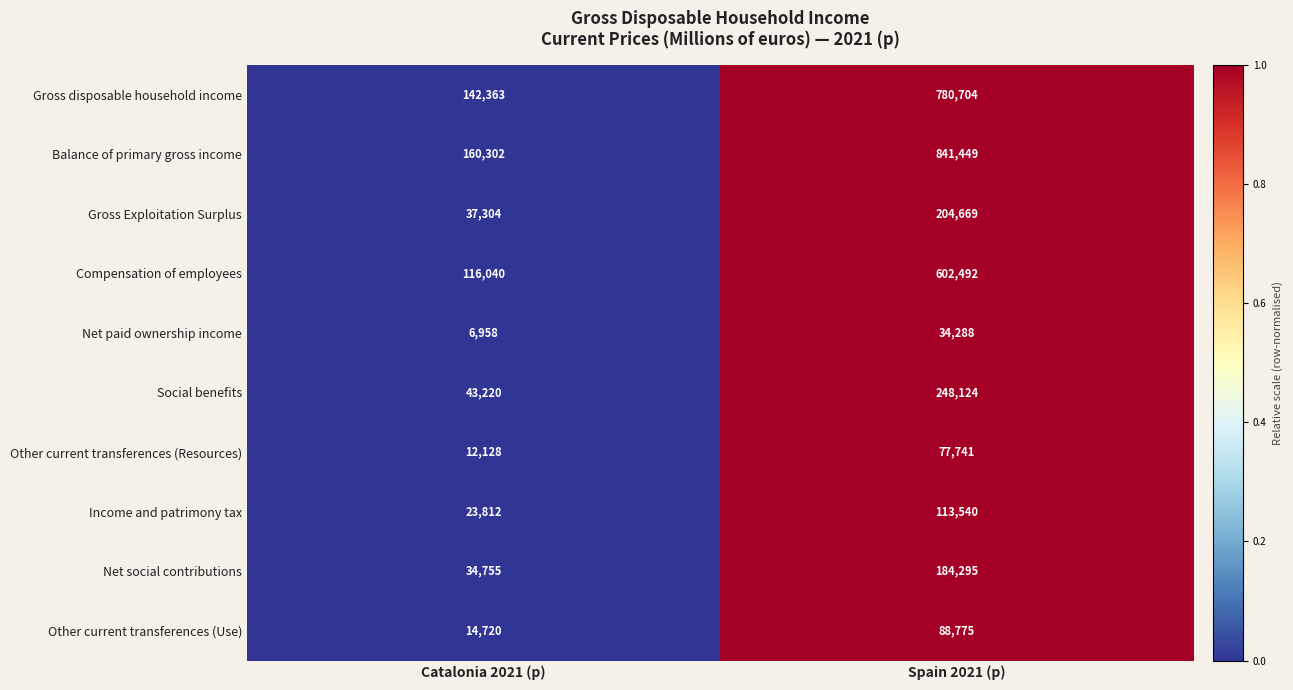

Between Catalonia 2021 (p) and Spain 2021 (p), which series saw the biggest shift?

Balance of primary gross income